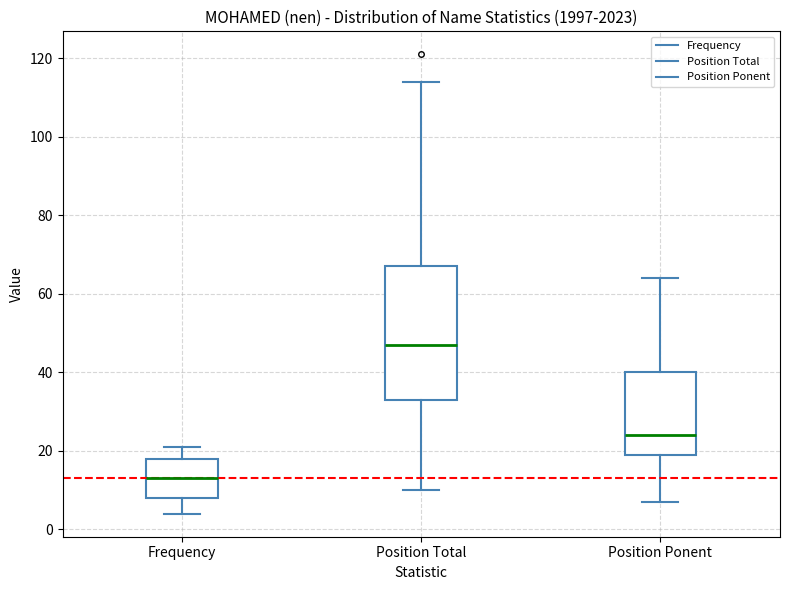

Reading left to right, transcribe this box plot: for each box, give where its median line is, the range the box spans, and where its two whiskers end, as read against the y-axis. The values are not printed on the chart, so give them approximately, as read against the axis.

Frequency: median 14, box 8 to 18, whiskers 4 to 22
Position Total: median 48, box 34 to 68, whiskers 10 to 114
Position Ponent: median 24, box 20 to 40, whiskers 8 to 64